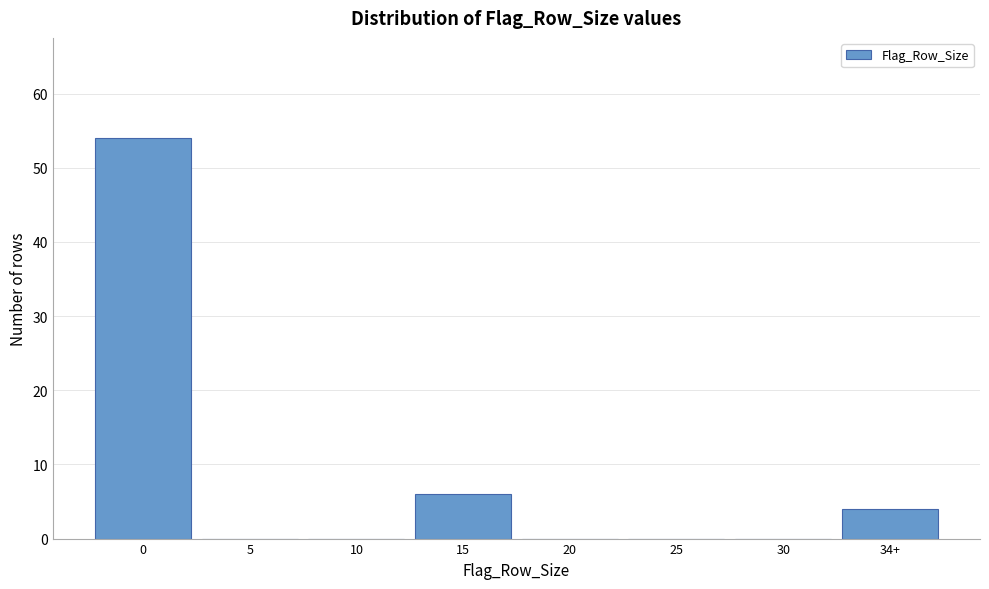

Reading left to right, extract all data points from this chart.

0=54	5=0	10=0	15=6	20=0	25=0	30=0	34+=4